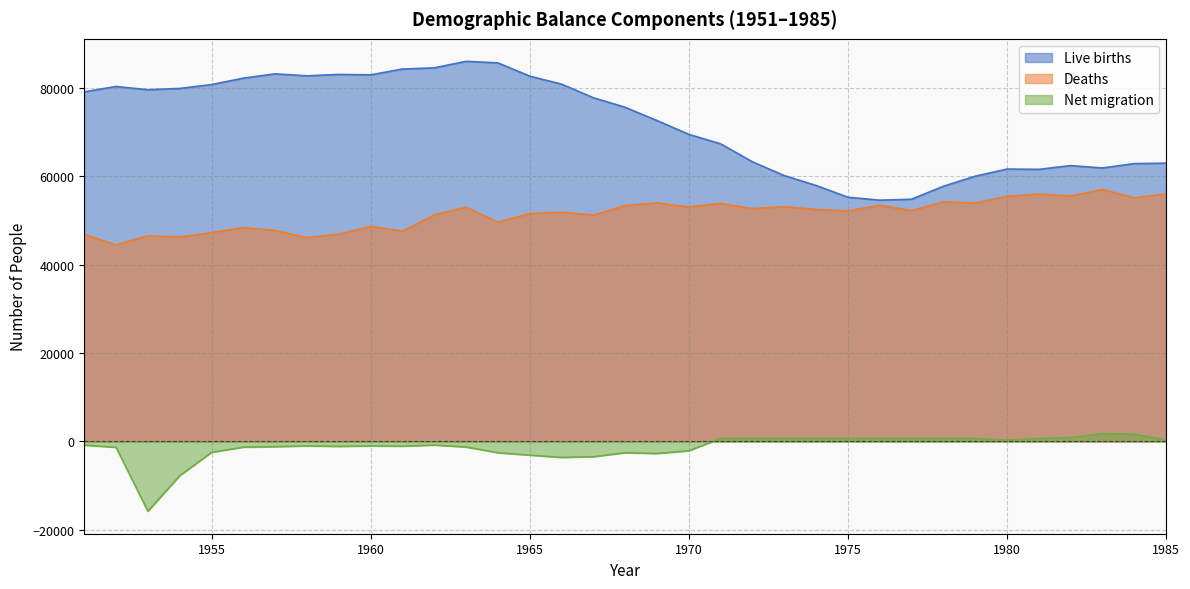

True or false: Deaths and Net migration intersect in this chart.

False